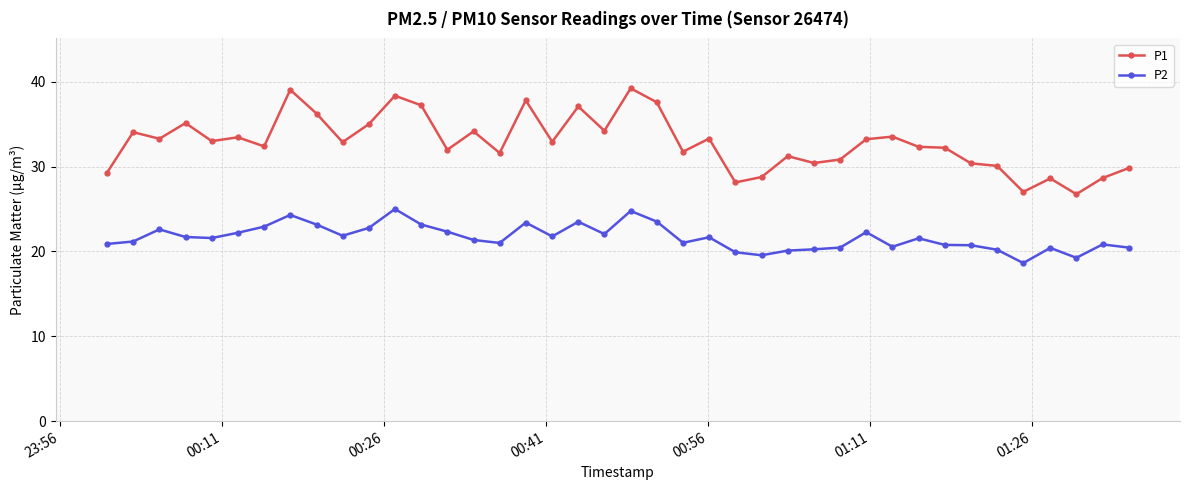

True or false: P1 and P2 intersect in this chart.

False